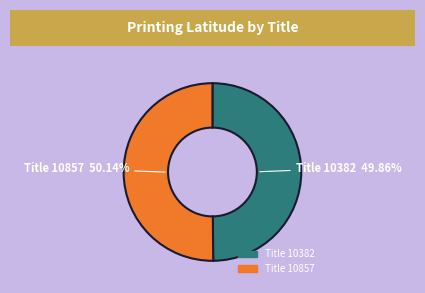

Do Title 10857 and Title 10382 together represent more than half of the pie?

Yes